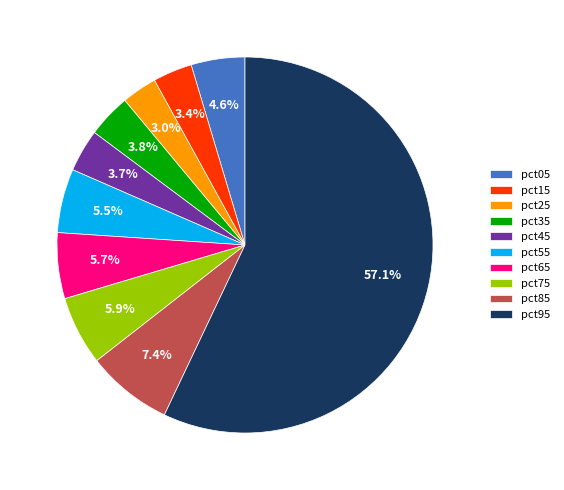

To the nearest percent, what is the combined percentage of pct65 and pct25?

9%